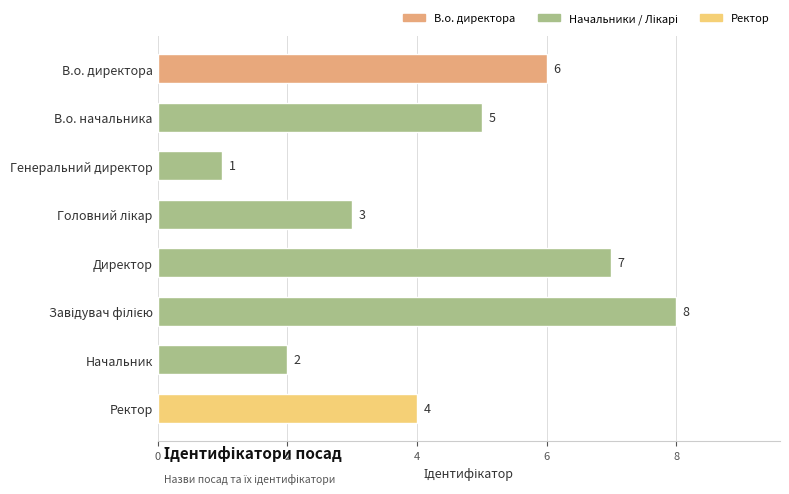

What is the greatest value displayed?

8